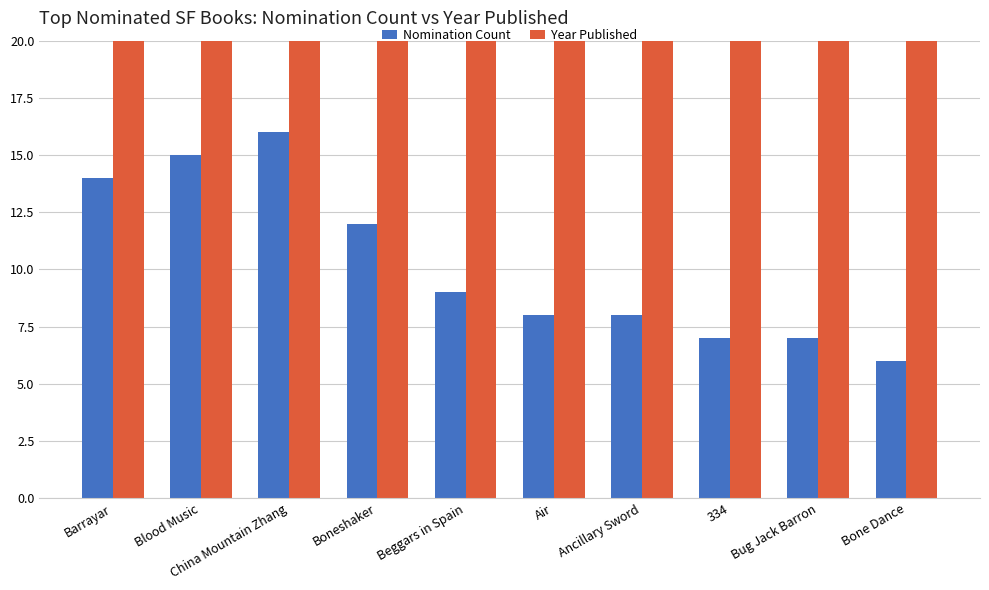

What is the greatest value displayed?

2014